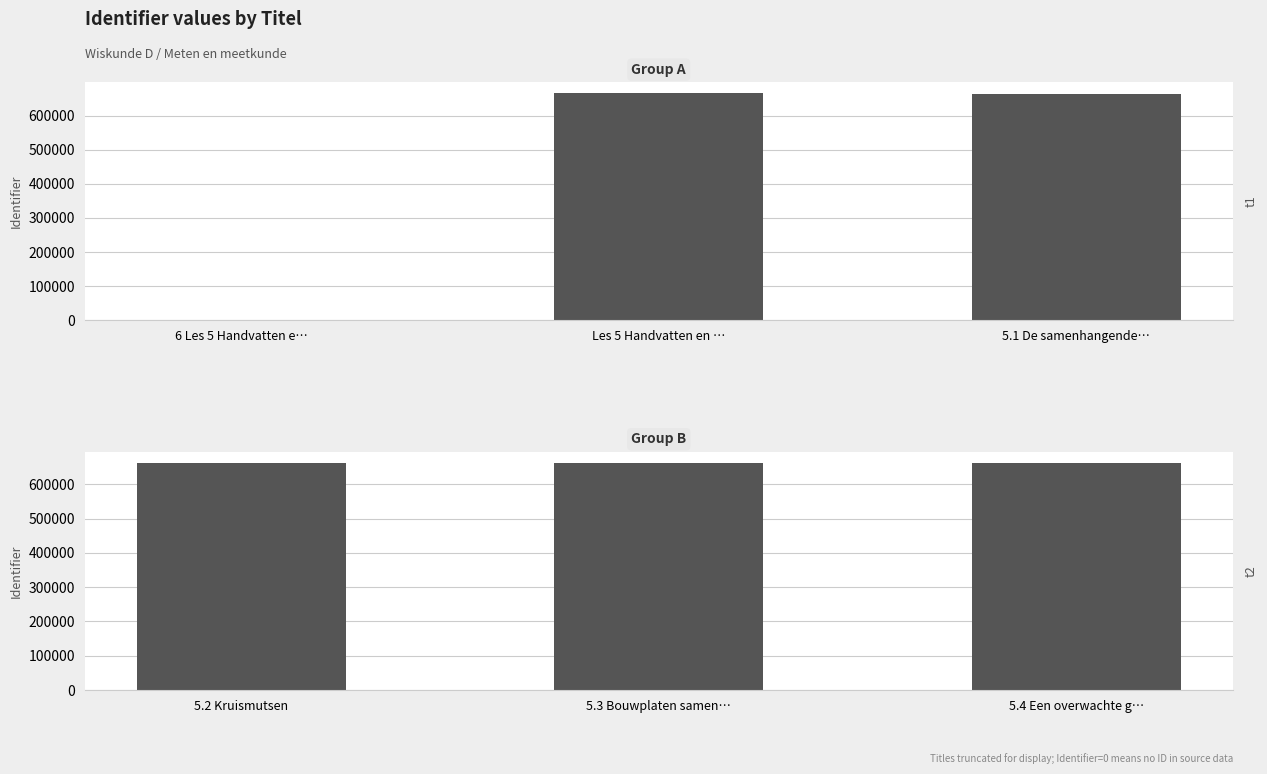

Where is t1 nearest to the value 332491?

5.1 De samenhangende…